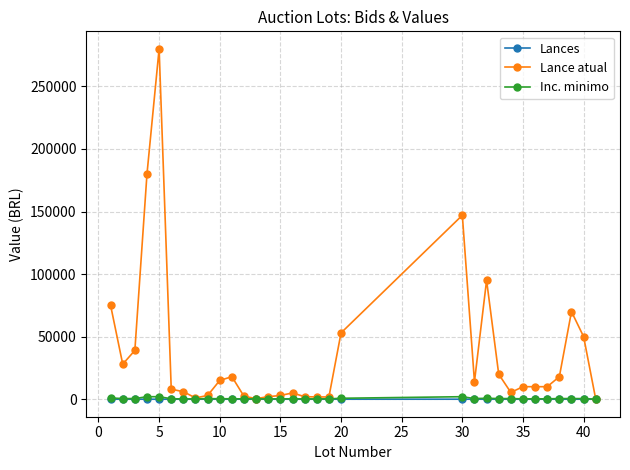

Which series has the widest spread of values?

Lance atual